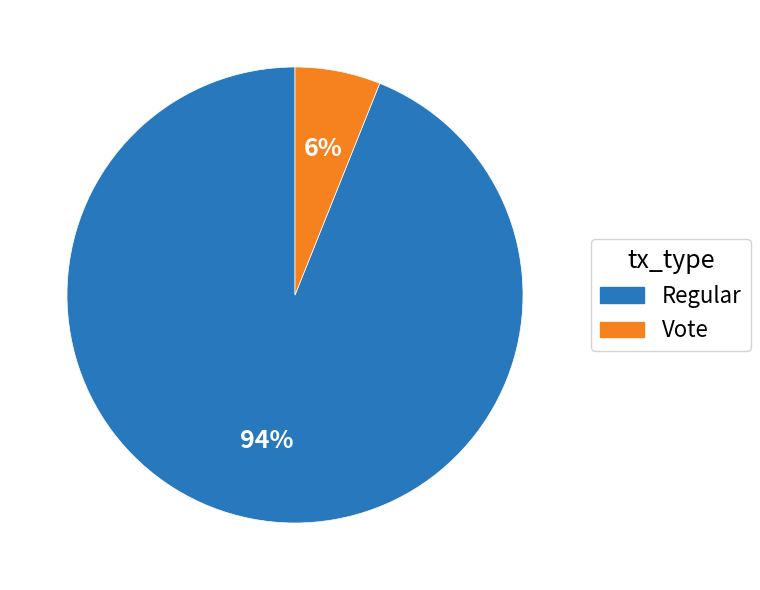

Which has a higher value, Vote or Regular?

Regular